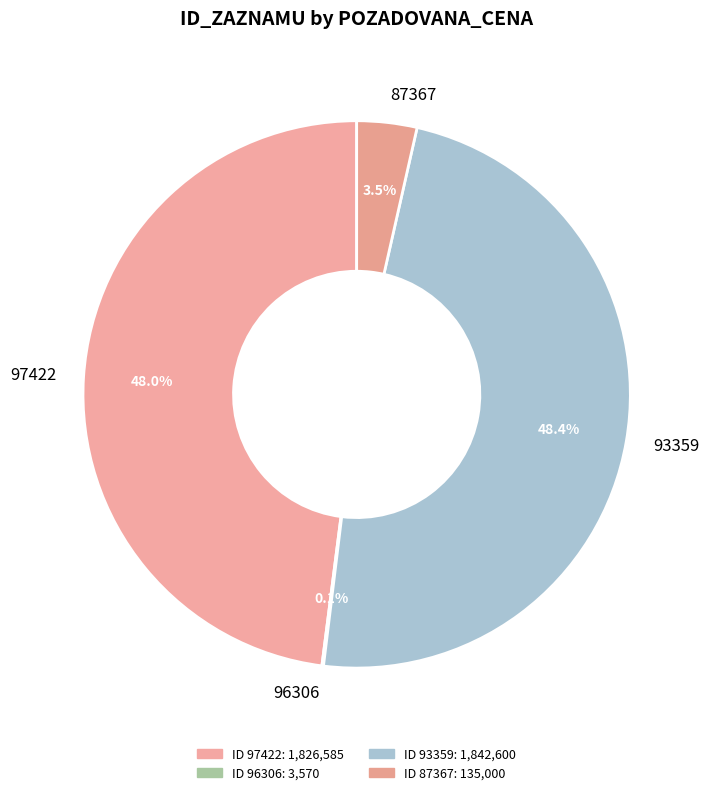

To the nearest percent, what is the average slice percentage?

25%